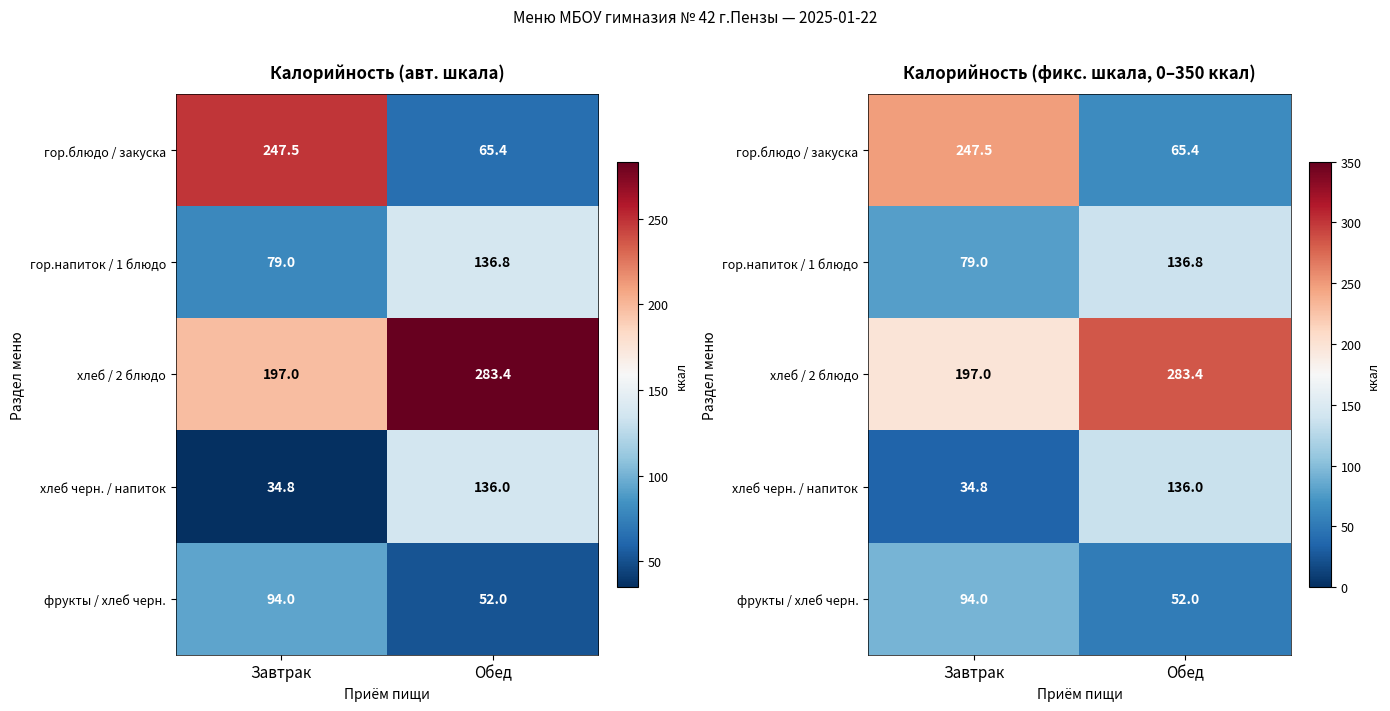

Which label corresponds to the largest value in the chart?

Обед